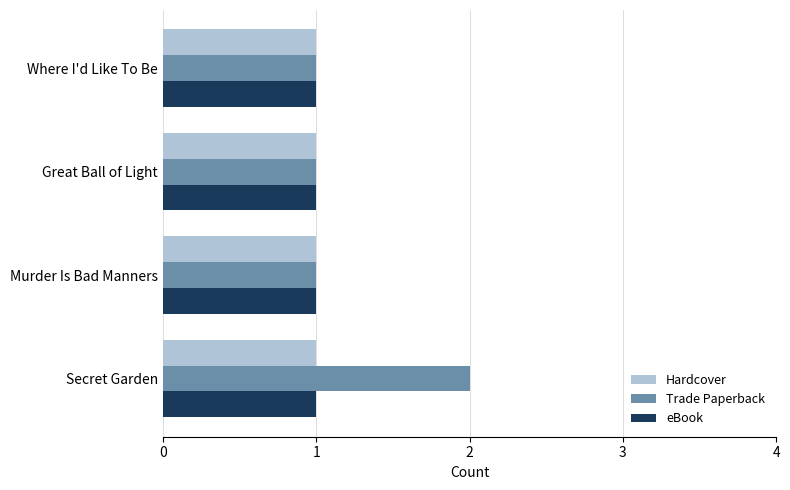

What is the sum of all Trade Paperback values?

5